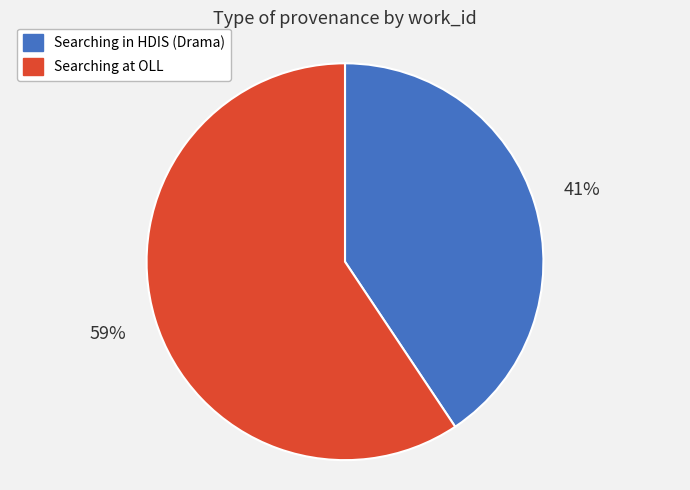

Between Searching at OLL and Searching in HDIS (Drama), which is larger?

Searching at OLL